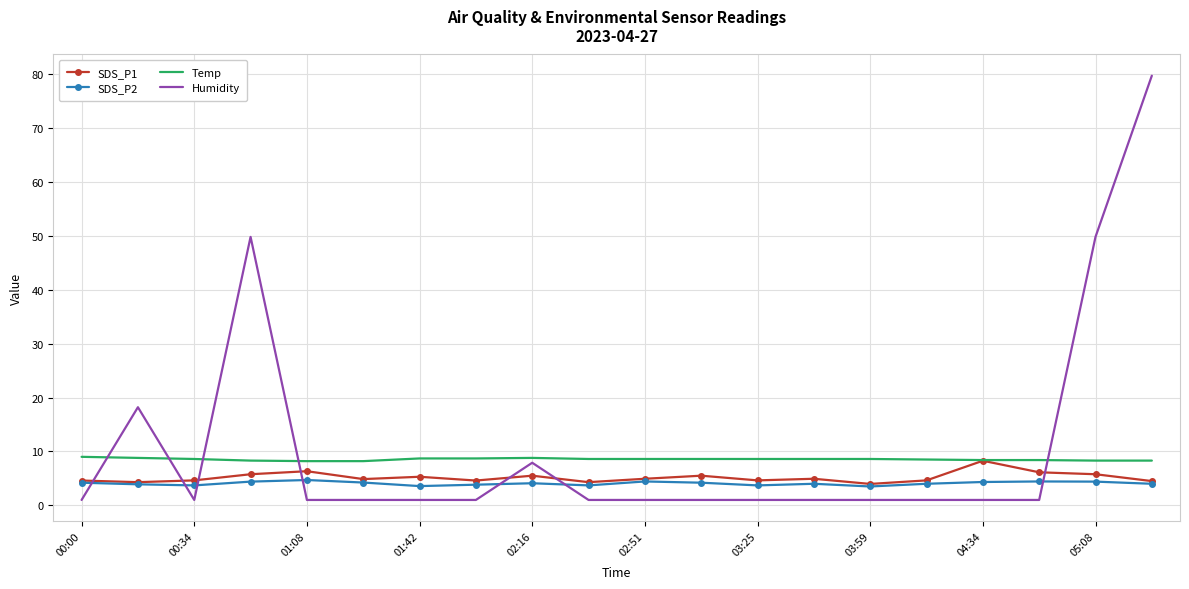

List the series in order of their peak value, lowest first.

SDS_P2, SDS_P1, Temp, Humidity